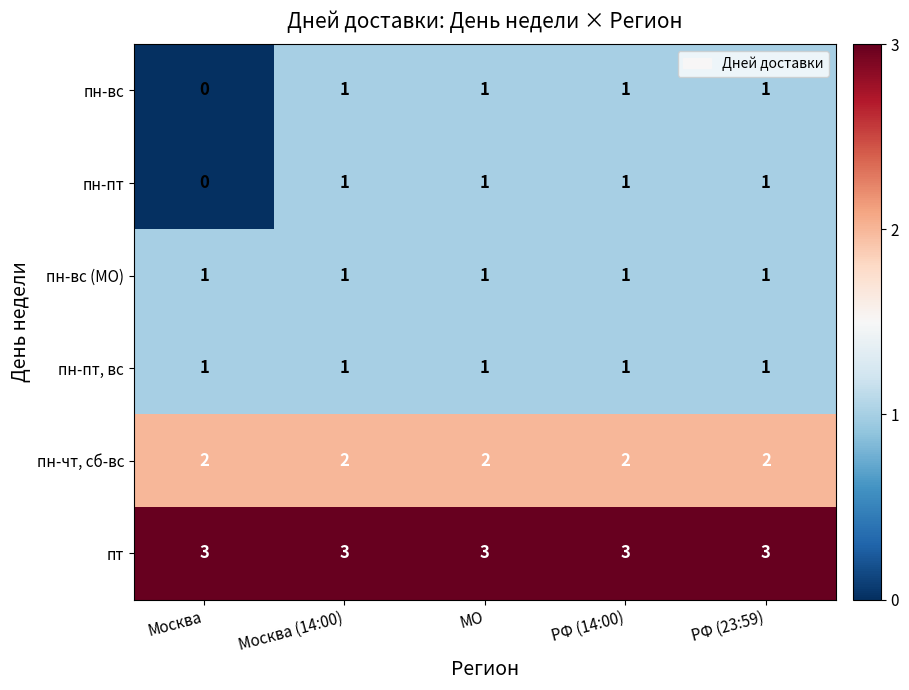

How many categories are shown in the chart?

5